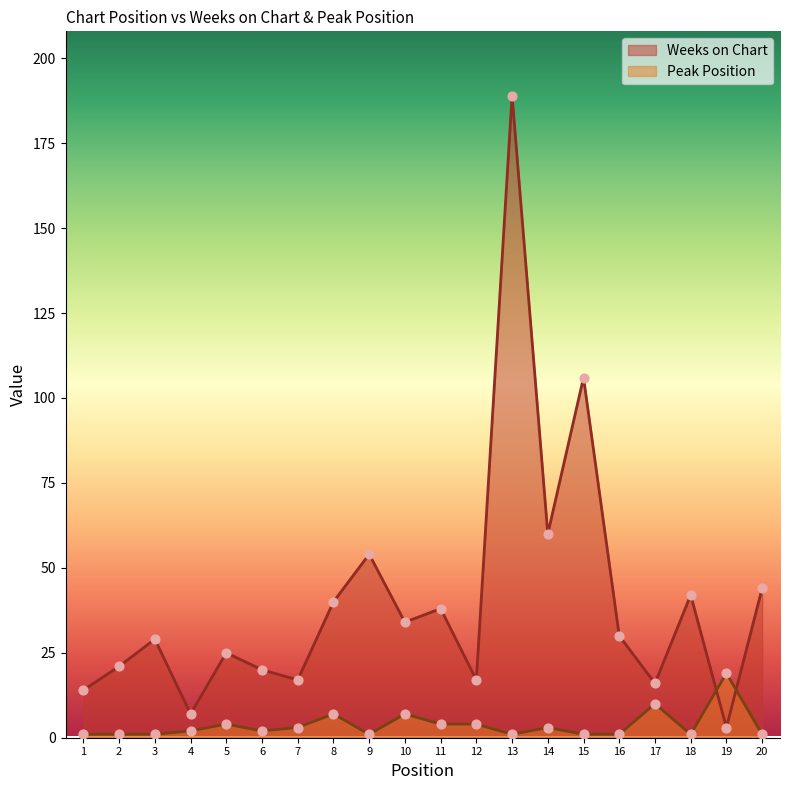

Which series contains the highest Y value?

Weeks on Chart